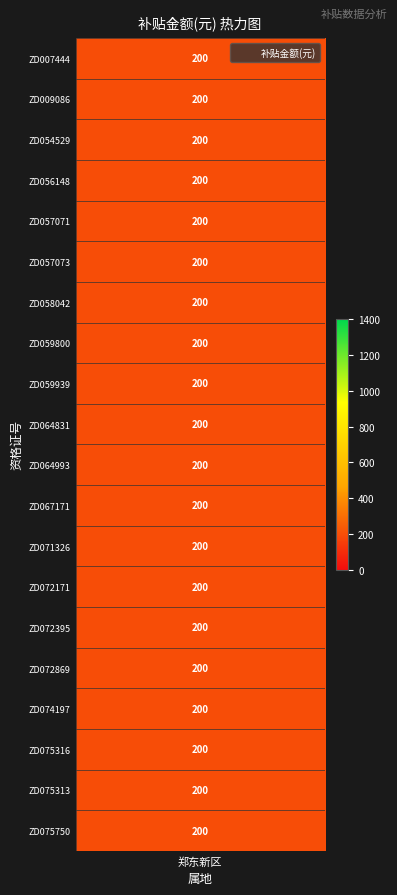

The chart shows a value of 200 at 11. True or false?

True